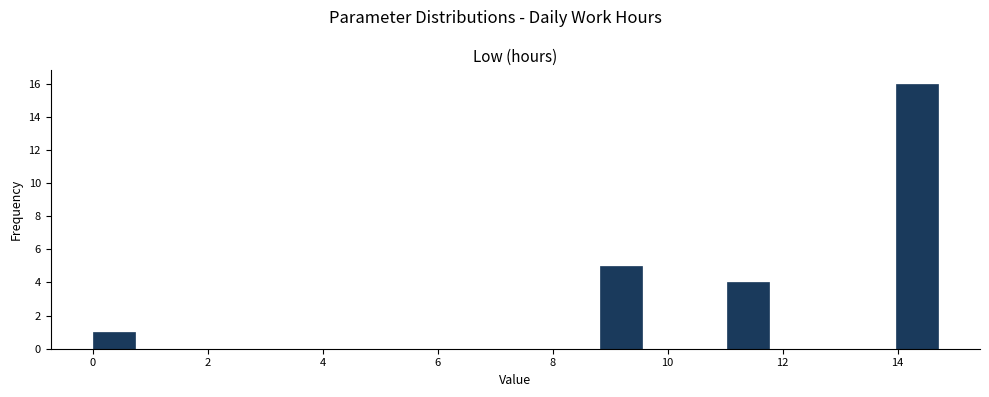

Read against the x-axis, roughly where is the centre of the tallest bar?

14.4